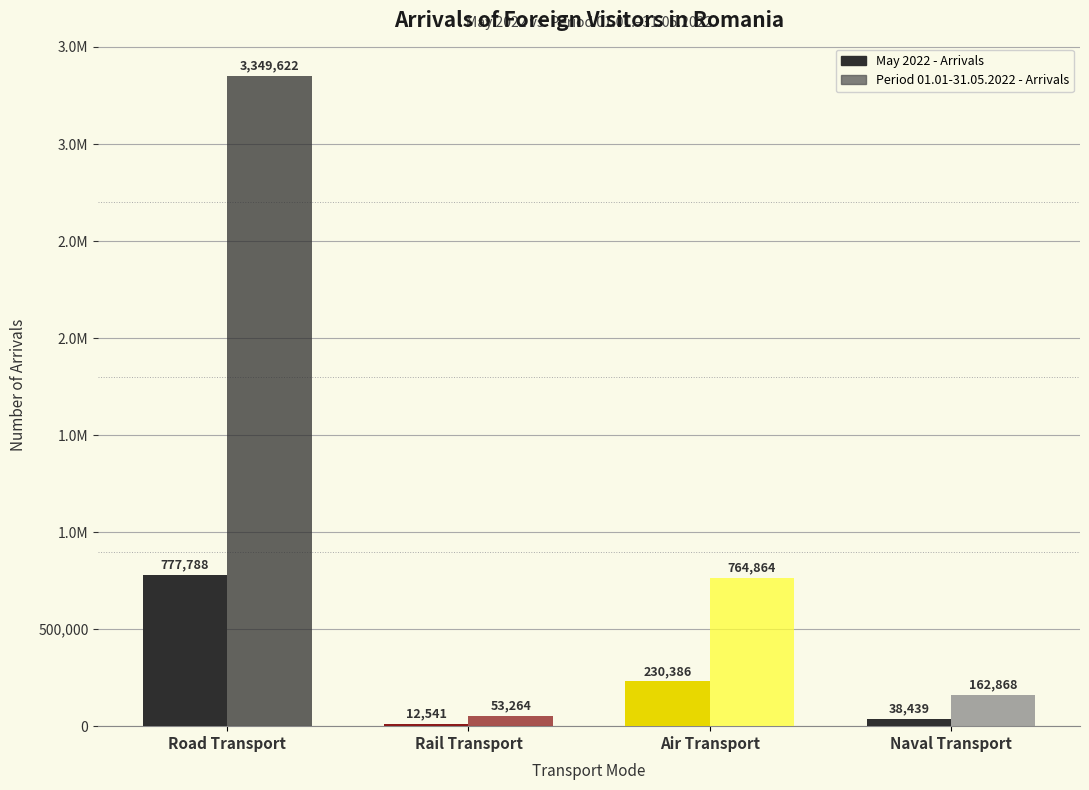

Which series has the largest range (max minus min)?

Period 01.01-31.05.2022 - Arrivals